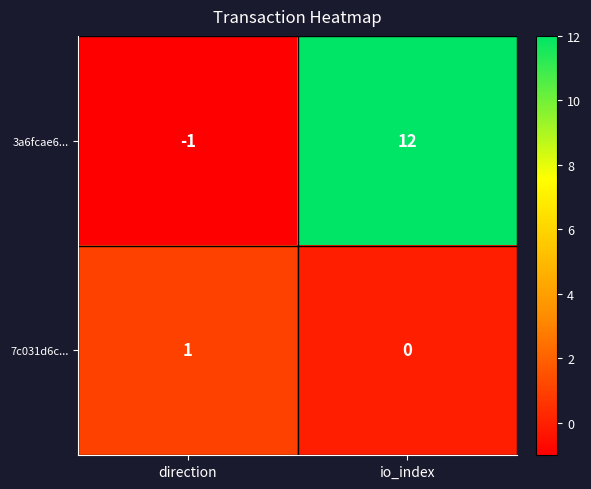

Rank the series at direction from lowest to highest value.

3a6fcae6..., 7c031d6c...